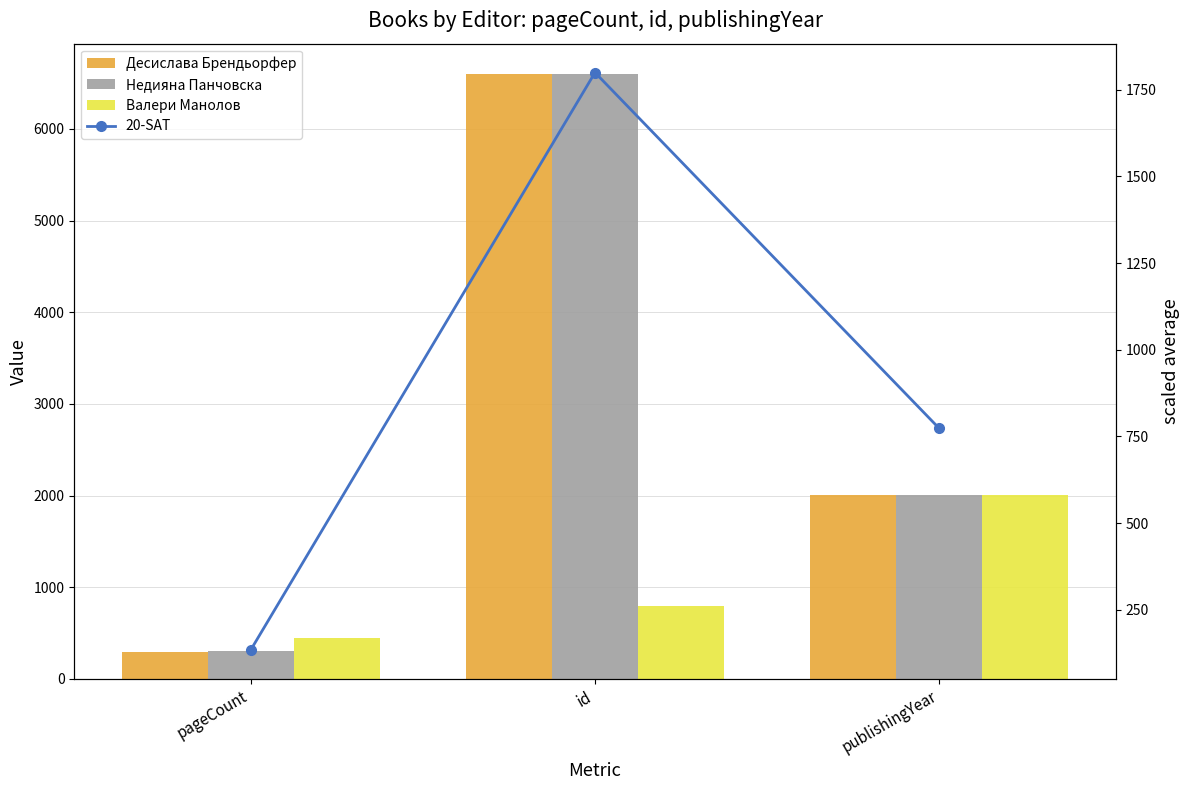

What are all the series names shown in the legend?

Десислава Брендьорфер, Недияна Панчовска, Валери Манолов, 20-SAT